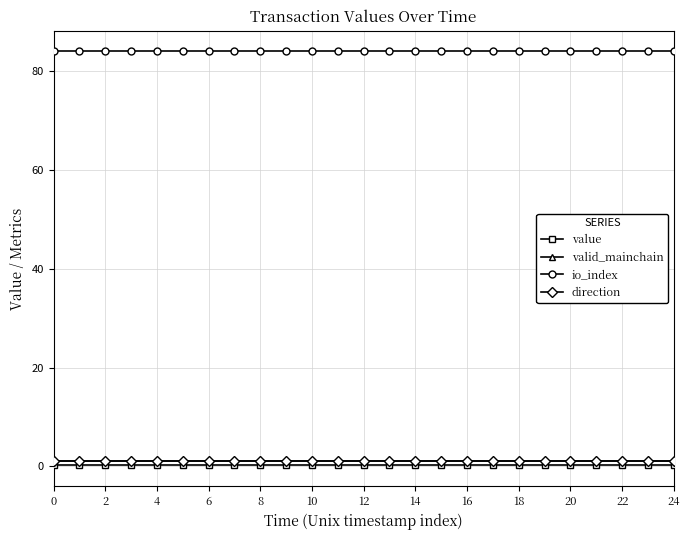

Does the chart have visible grid lines?

Yes